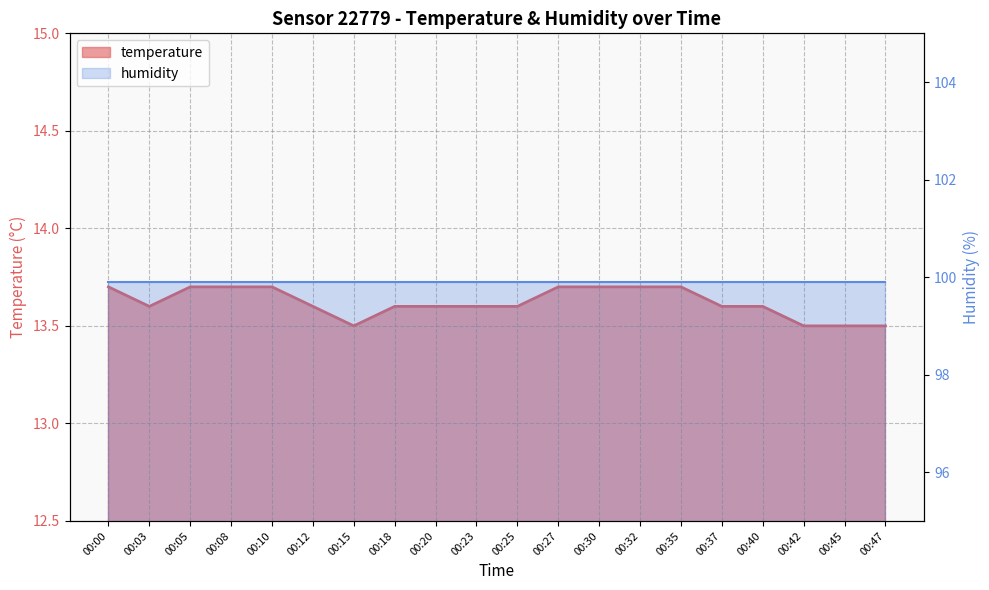

Where is the data nearest to the value 13?

00:15